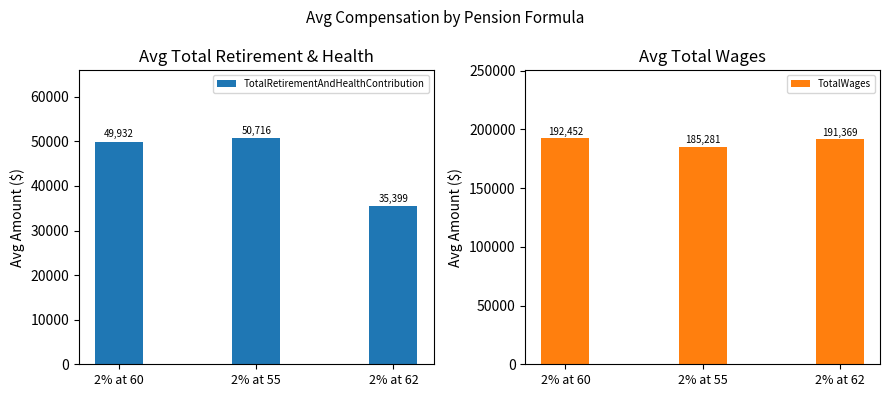

Reading left to right, list all the values displayed in this chart.

TotalRetirementAndHealthContribution: 2% at 60=49931.8	2% at 55=50715.7	2% at 62=35398.7
TotalWages: 2% at 60=192452.4	2% at 55=185280.7	2% at 62=191368.7